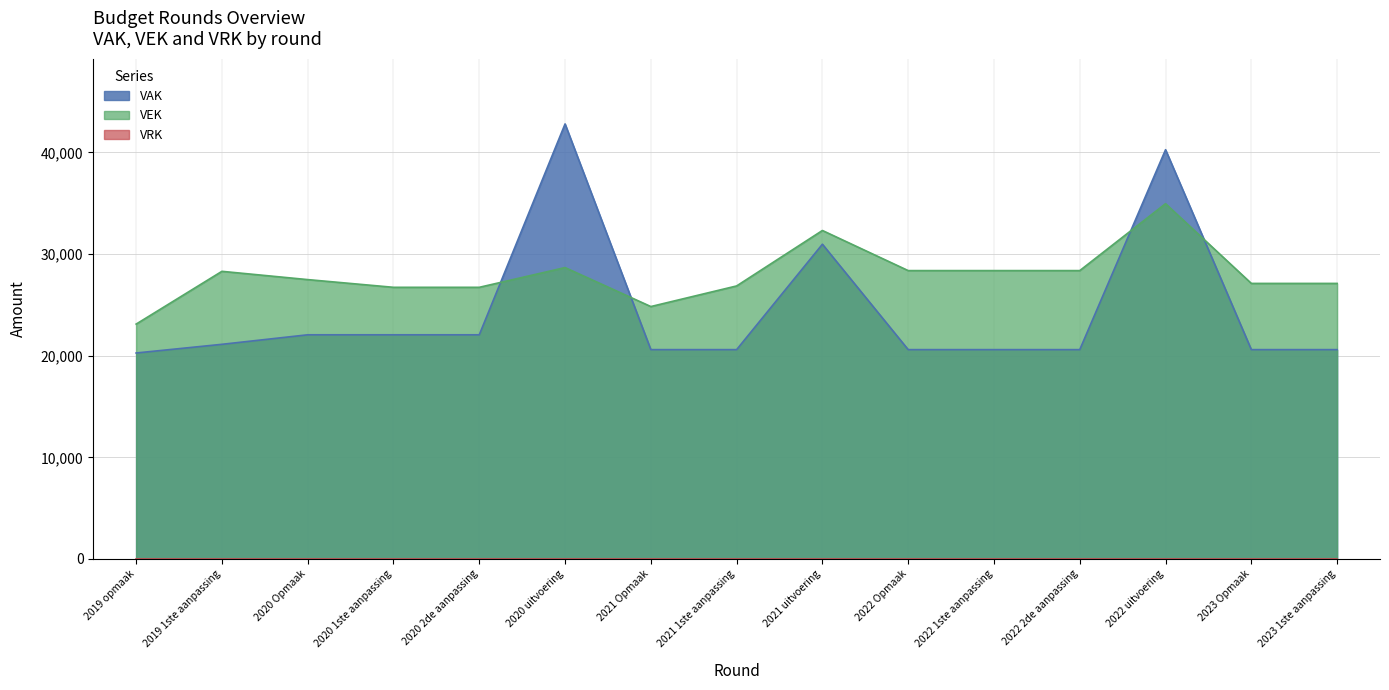

What is the average value?

27958